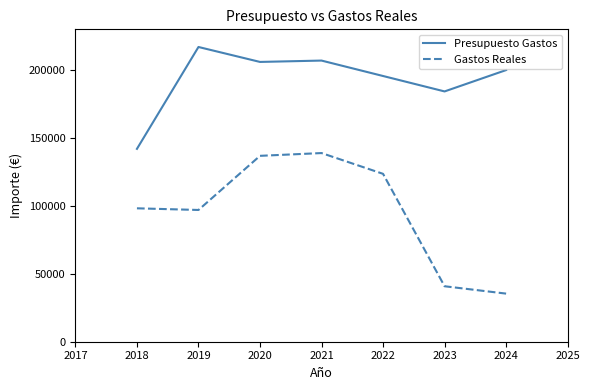

Which series has the largest total across all categories?

Presupuesto Gastos